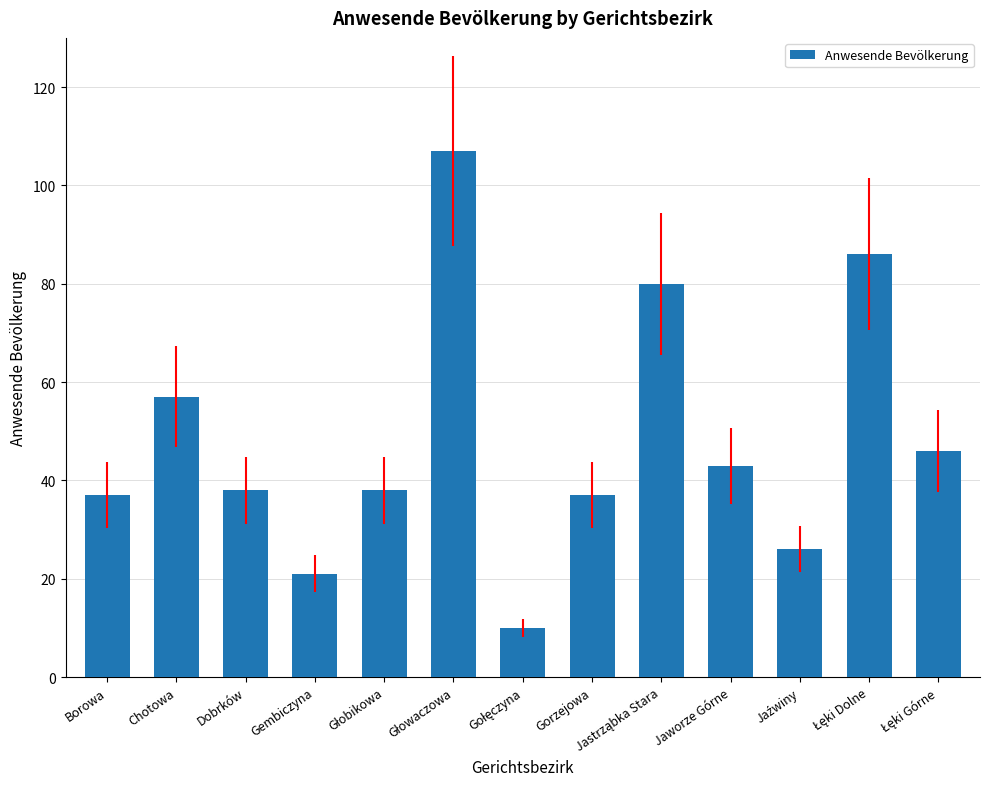

True or false: the data shows 25 at Chotowa.

False